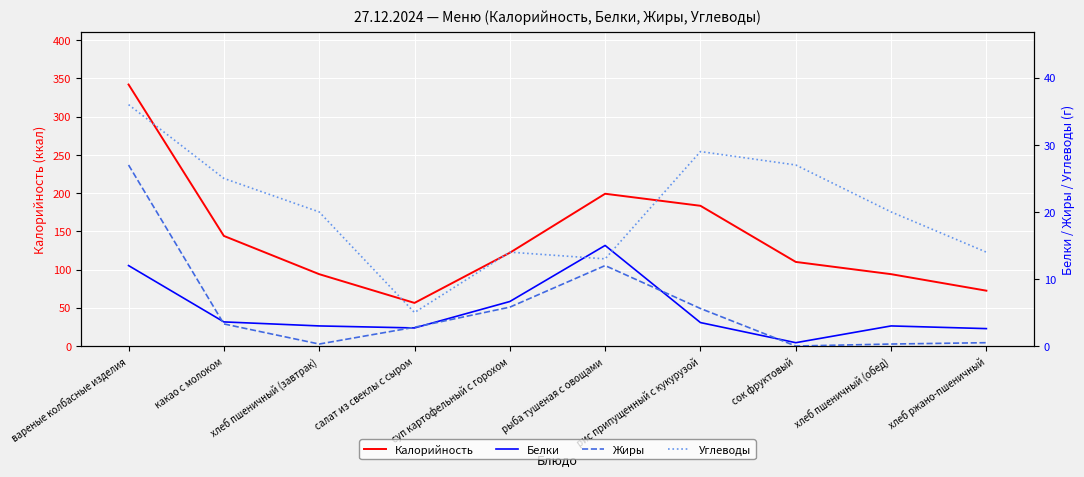

Does the chart display data point markers on the line(s)?

No